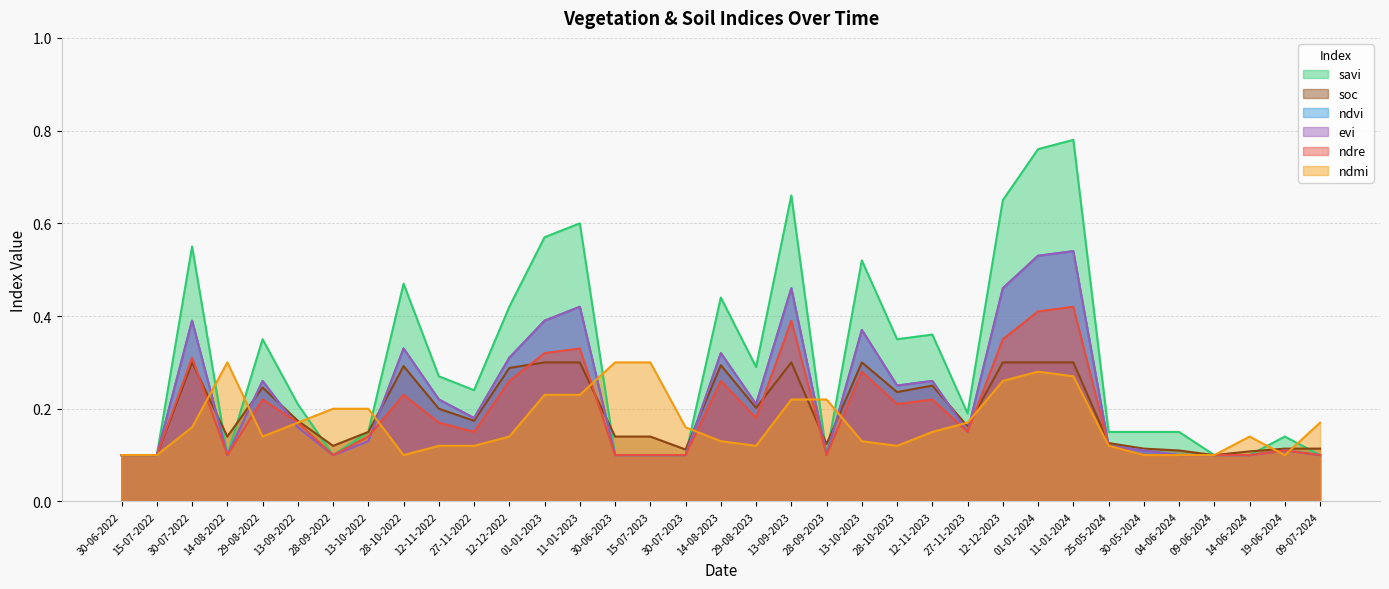

How many interior local peaks does the ndmi series have?

3